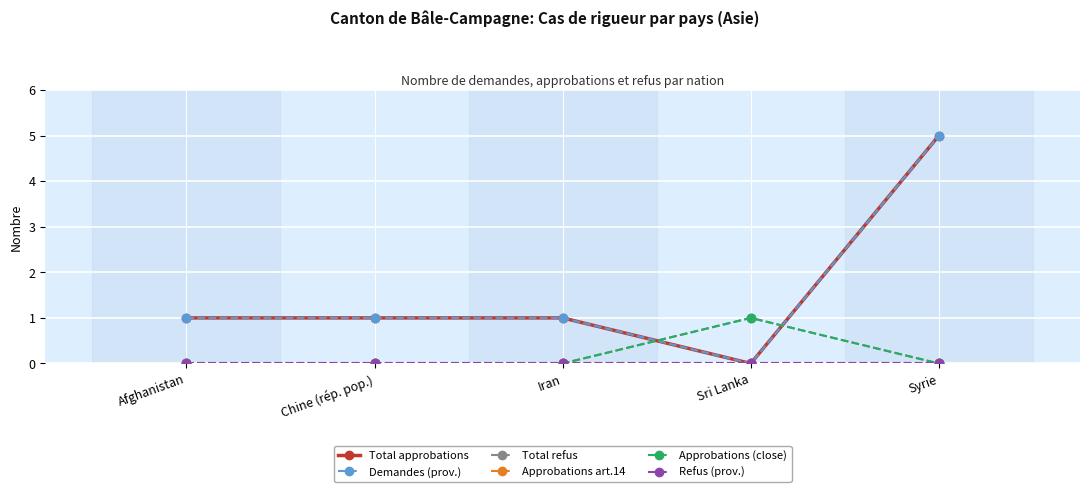

What is the greatest value displayed?

5